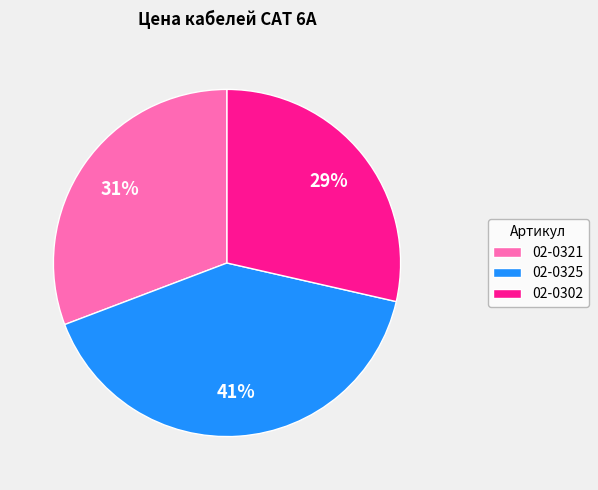

Do 02-0321 and 02-0325 together represent more than half of the pie?

Yes